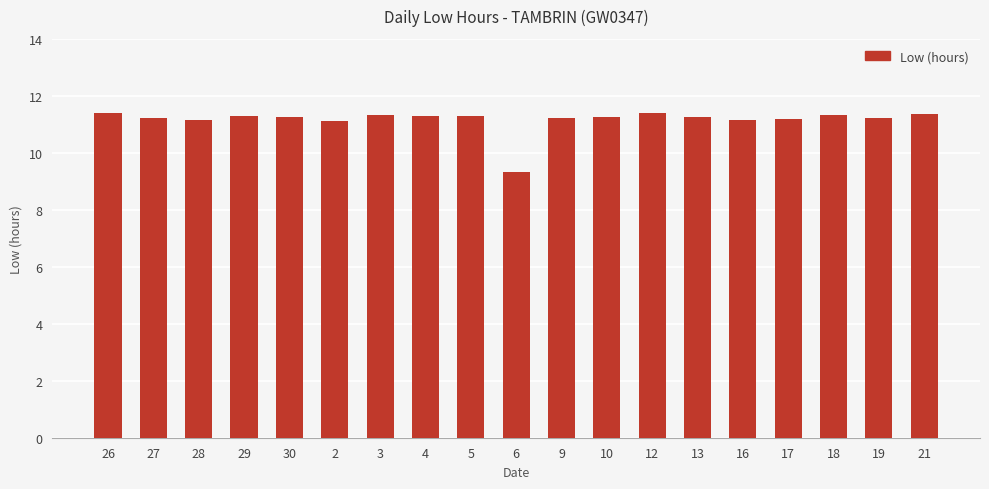

Which has a higher value, 10 or 6?

10